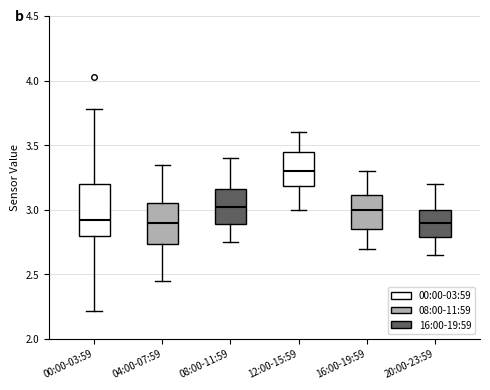

Reading left to right, transcribe this box plot: for each box, give where its median line is, the range the box spans, and where its two whiskers end, as read against the y-axis. The values are not printed on the chart, so give them approximately, as read against the axis.

00:00-03:59: median 2.90, box 2.80 to 3.20, whiskers 2.20 to 3.80
04:00-07:59: median 2.90, box 2.75 to 3.05, whiskers 2.45 to 3.35
08:00-11:59: median 3.05, box 2.90 to 3.15, whiskers 2.75 to 3.40
12:00-15:59: median 3.30, box 3.20 to 3.45, whiskers 3.00 to 3.60
16:00-19:59: median 3.00, box 2.85 to 3.10, whiskers 2.70 to 3.30
20:00-23:59: median 2.90, box 2.80 to 3.00, whiskers 2.65 to 3.20